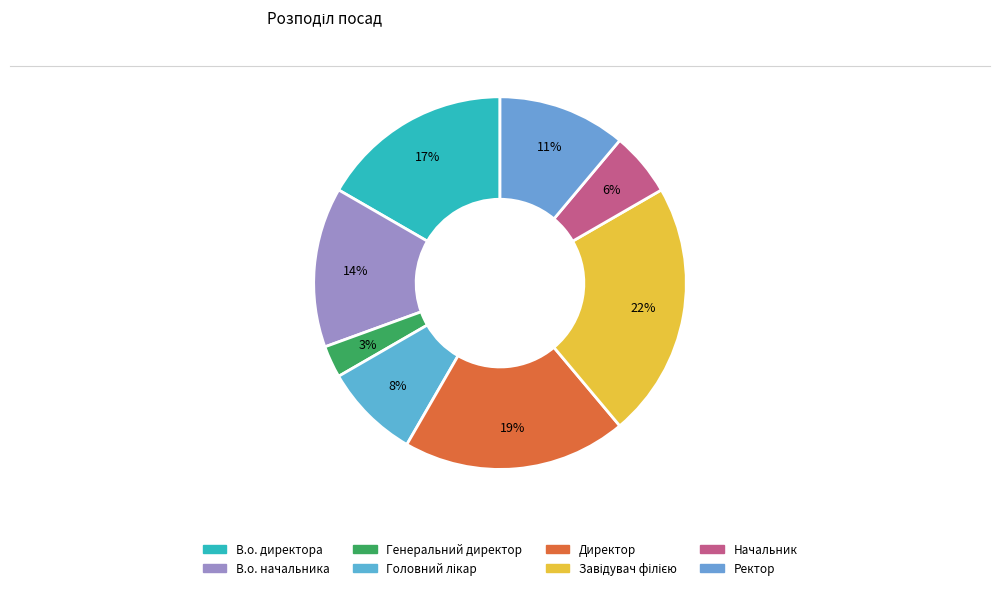

How many segments does this pie chart have?

8